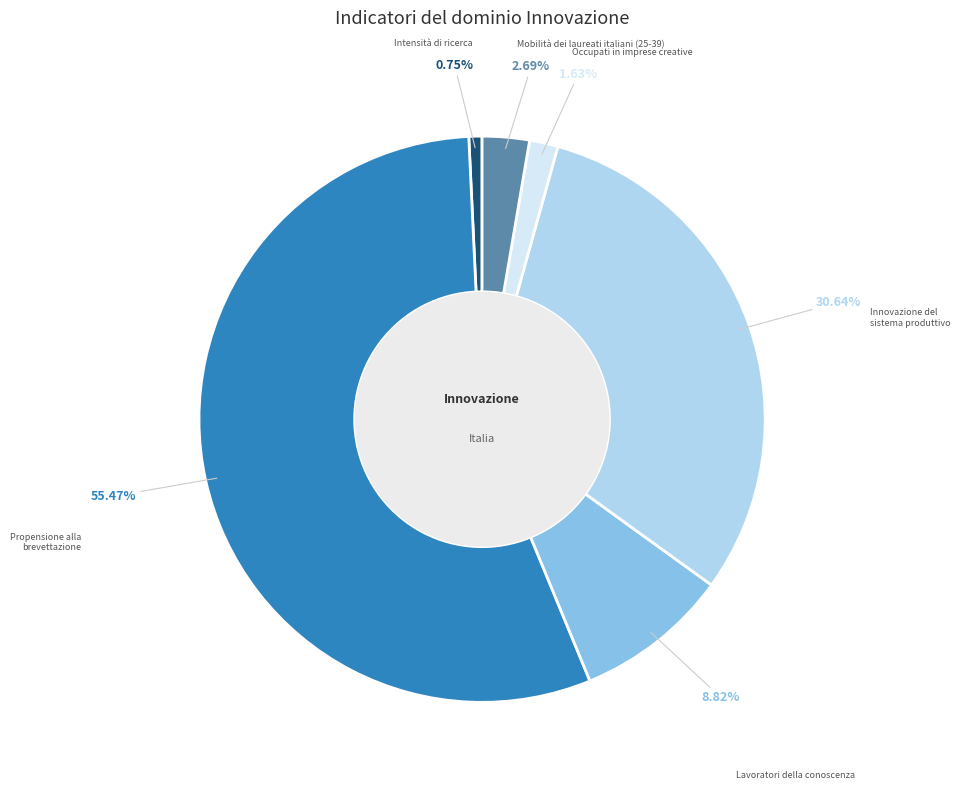

Is it true that Mobilità dei laureati italiani (25-39) is 3% of the pie?

True